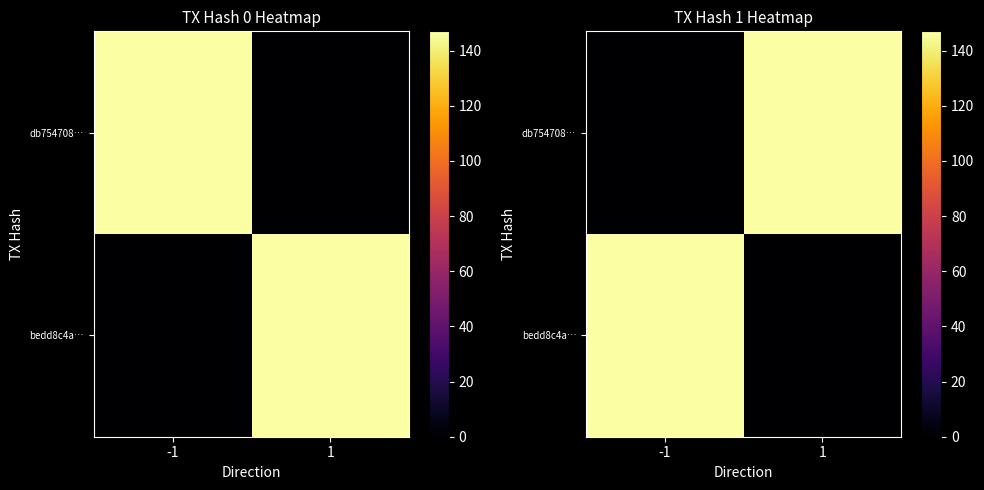

At which label is bedd8c4a… closest to 73?

1